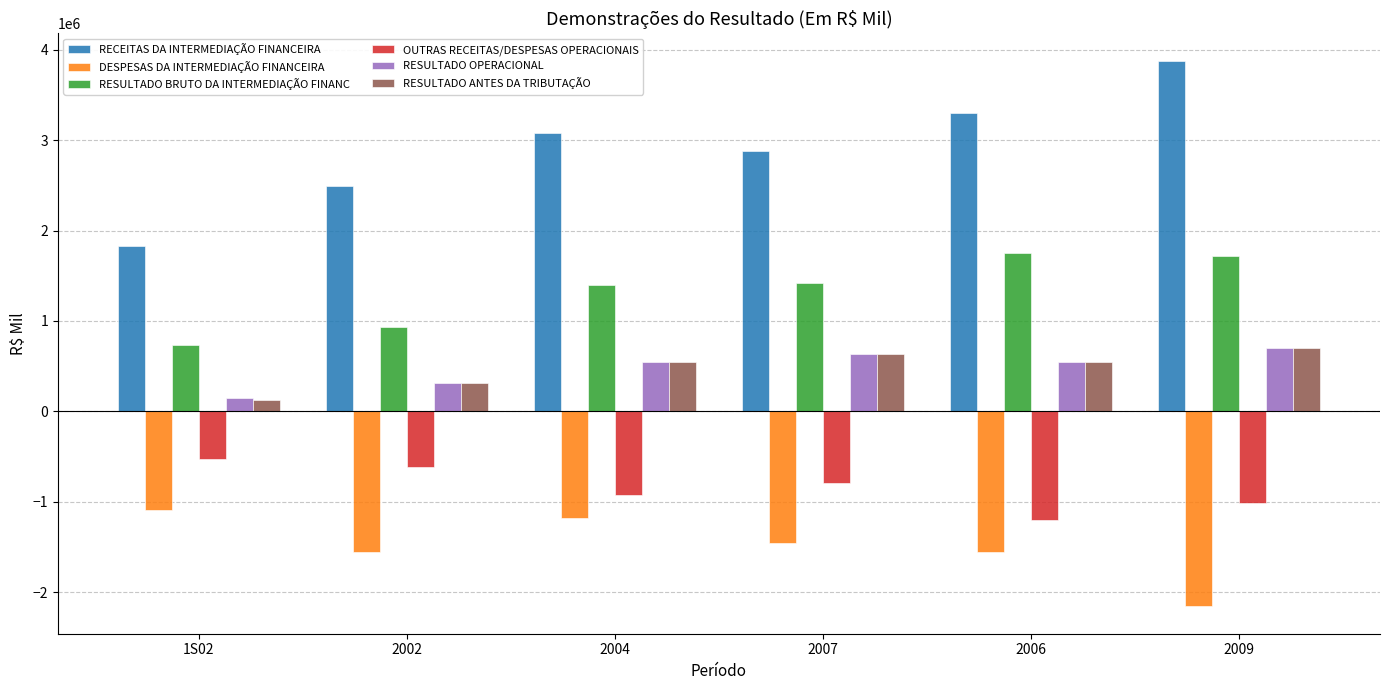

What is the lowest value of the RECEITAS DA INTERMEDIAÇÃO FINANCEIRA series?

1824683